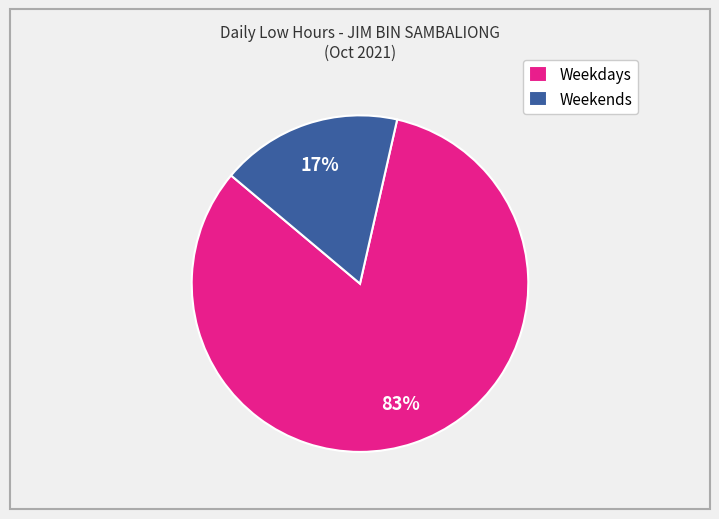

Between Weekdays and Weekends, which is larger?

Weekdays